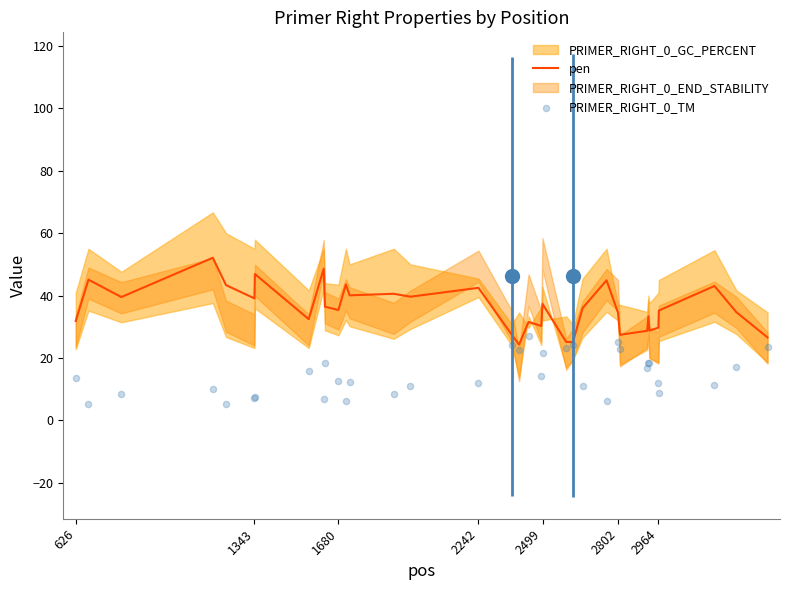

Which series reaches the minimum Y coordinate?

PRIMER_RIGHT_0_TM